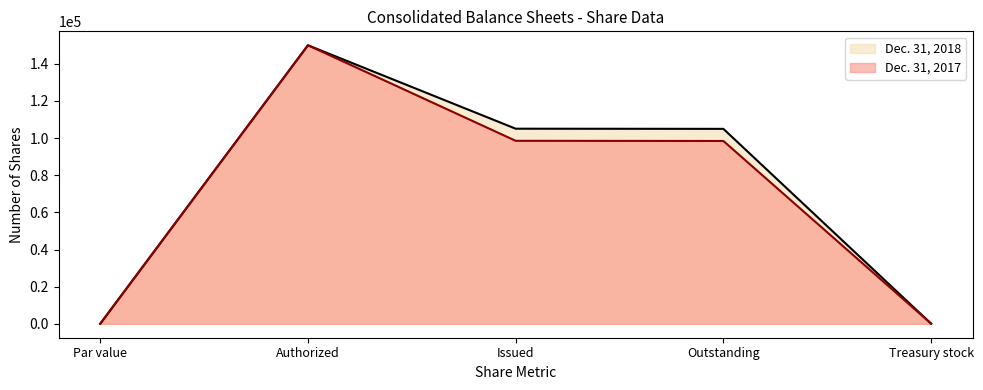

What is the sum of the Dec. 31, 2018 values at Par value and Authorized?

150015